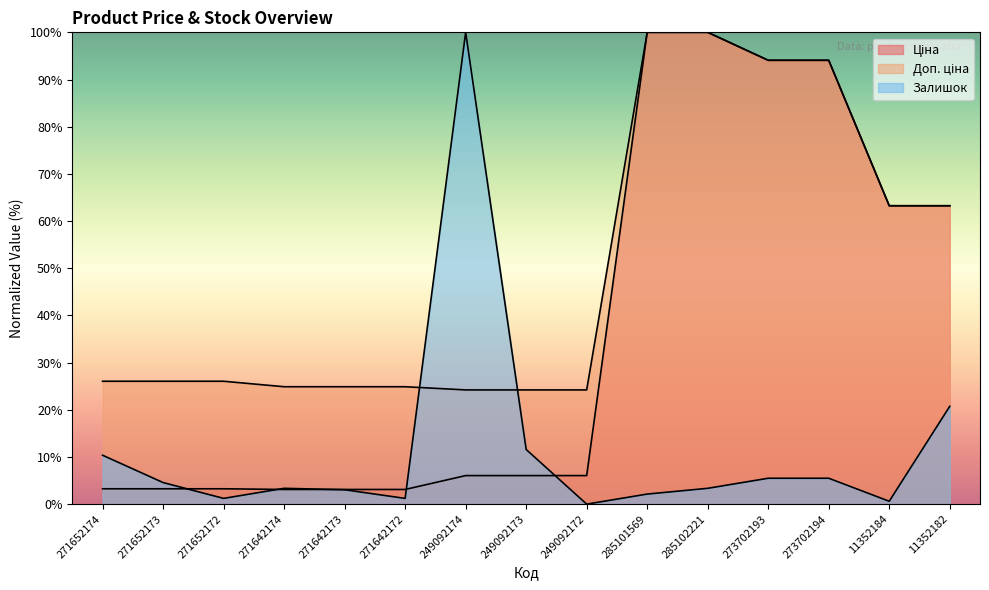

What is the average value of the Доп. ціна series?

49.3